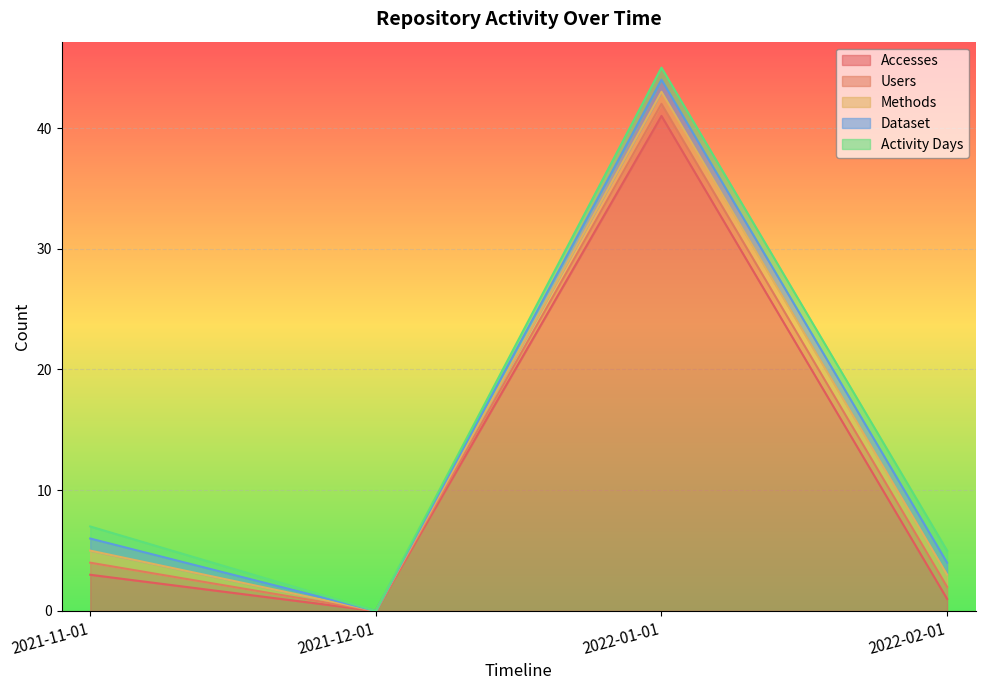

Reading left to right, transcribe all the data shown in this chart.

Accesses: 2021-11-01=3	2021-12-01=0	2022-01-01=41	2022-02-01=1
Users: 2021-11-01=1	2021-12-01=0	2022-01-01=1	2022-02-01=1
Methods: 2021-11-01=1	2021-12-01=0	2022-01-01=1	2022-02-01=1
Dataset: 2021-11-01=1	2021-12-01=0	2022-01-01=1	2022-02-01=1
Activity Days: 2021-11-01=1	2021-12-01=0	2022-01-01=1	2022-02-01=1